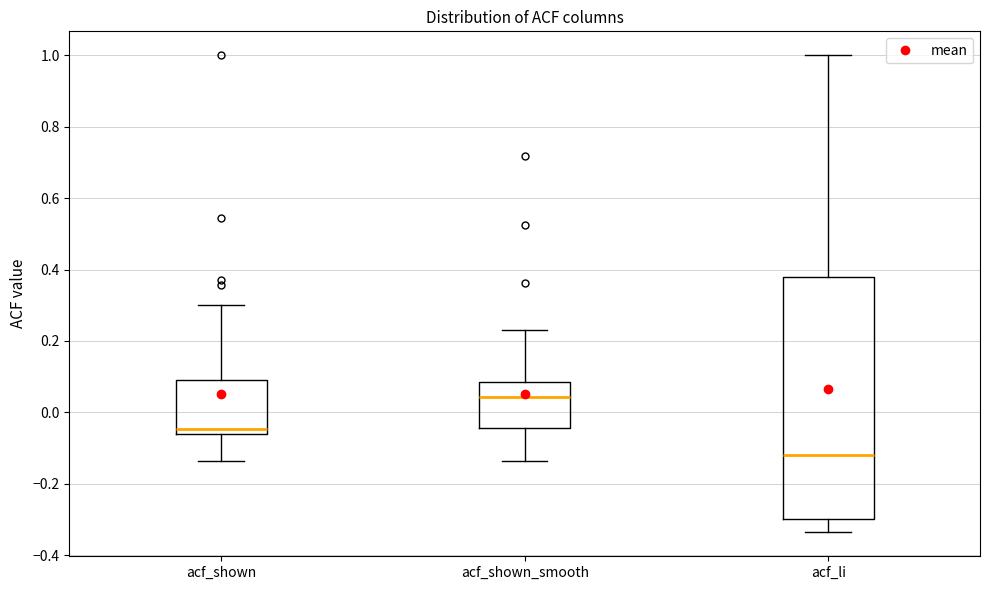

Reading left to right, read every box against the y-axis: the position of its median line, the range the box covers, and the ends of its whiskers. The values are not printed on the chart, so give them approximately, as read against the axis.

acf_shown: median -0.04, box -0.06 to 0.08, whiskers -0.14 to 0.30
acf_shown_smooth: median 0.04, box -0.04 to 0.08, whiskers -0.14 to 0.24
acf_li: median -0.12, box -0.30 to 0.38, whiskers -0.34 to 1.00